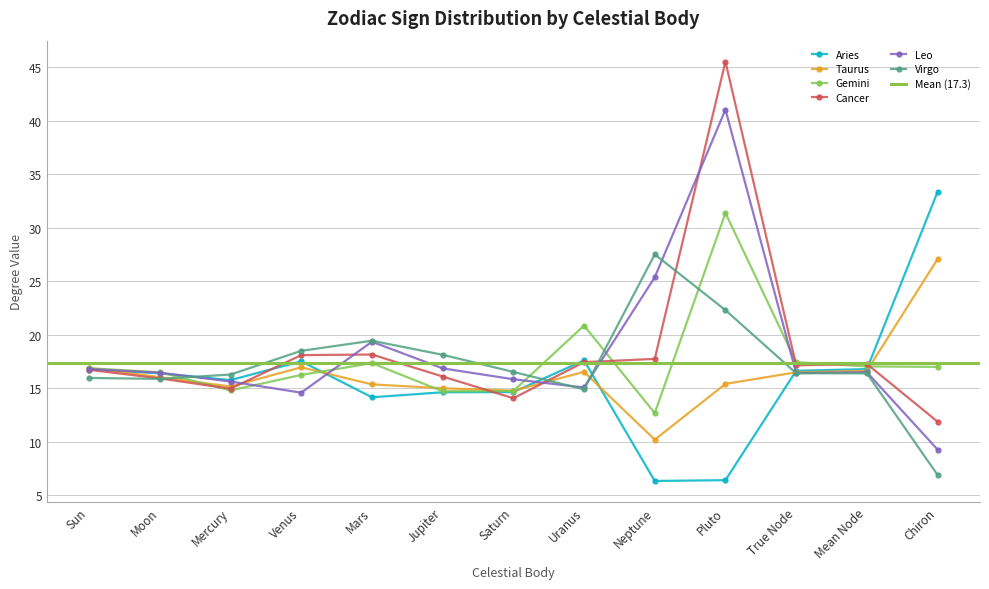

Which has a higher value, Neptune or Pluto?

Pluto